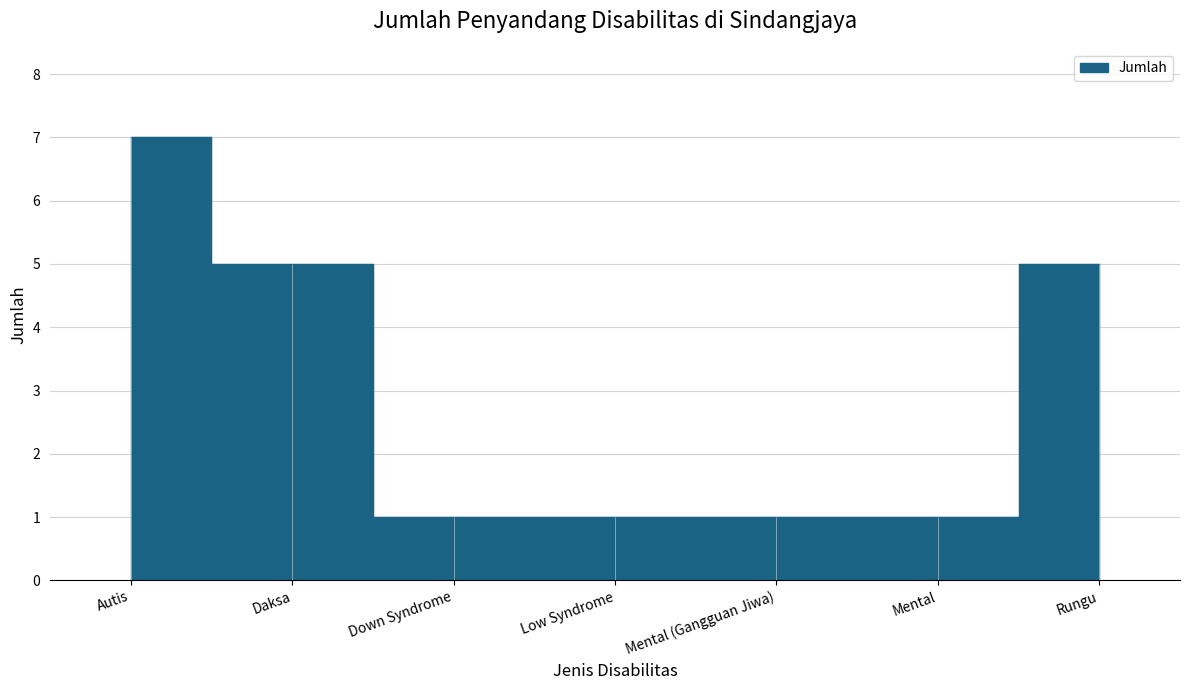

Which has a higher value, Autis or Down Syndrome?

Autis